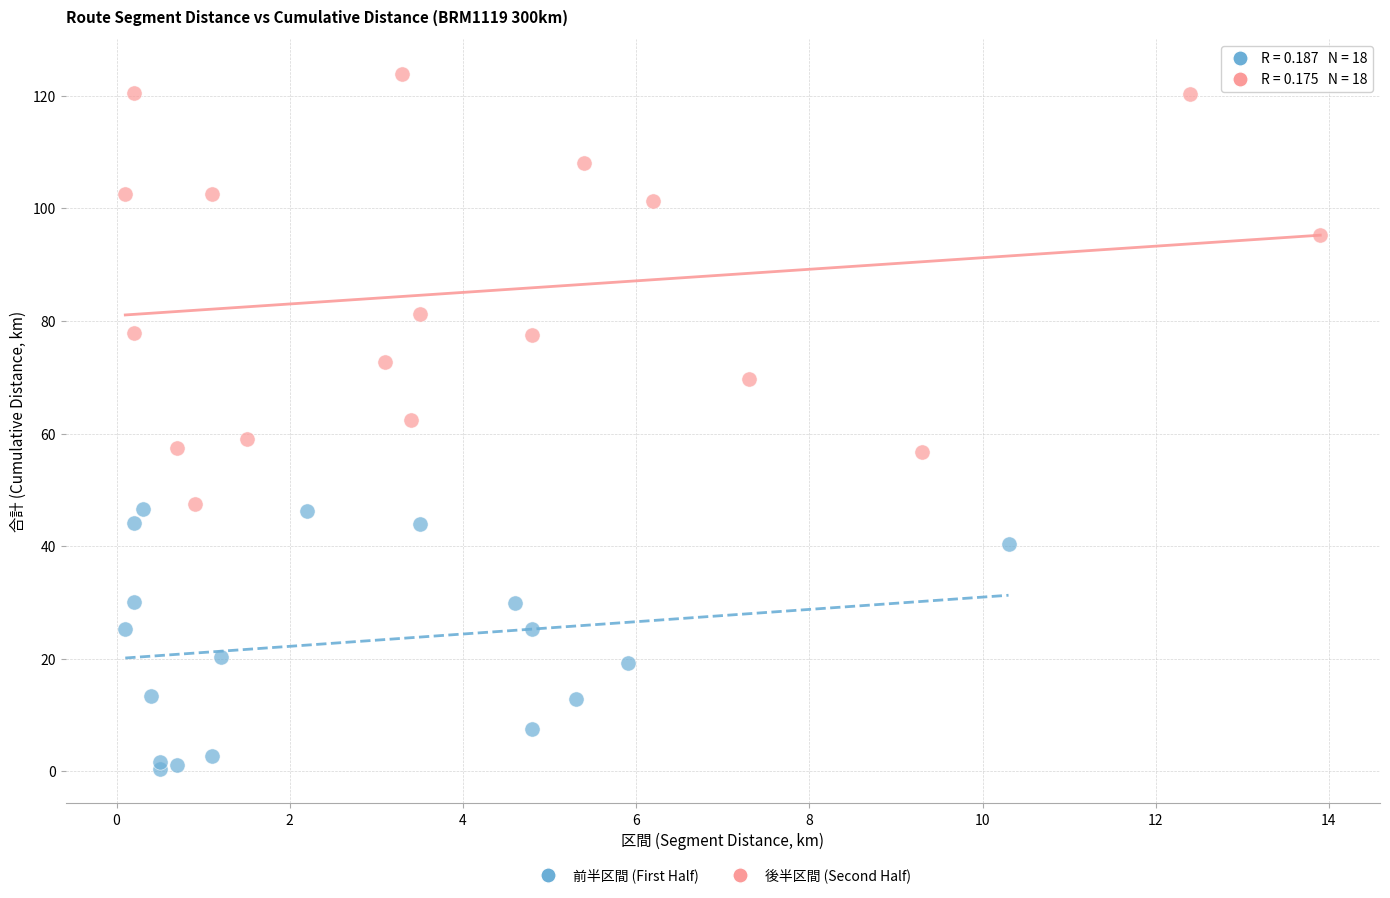

Which series has the largest Y range (max minus min)?

後半区間 (Second Half)